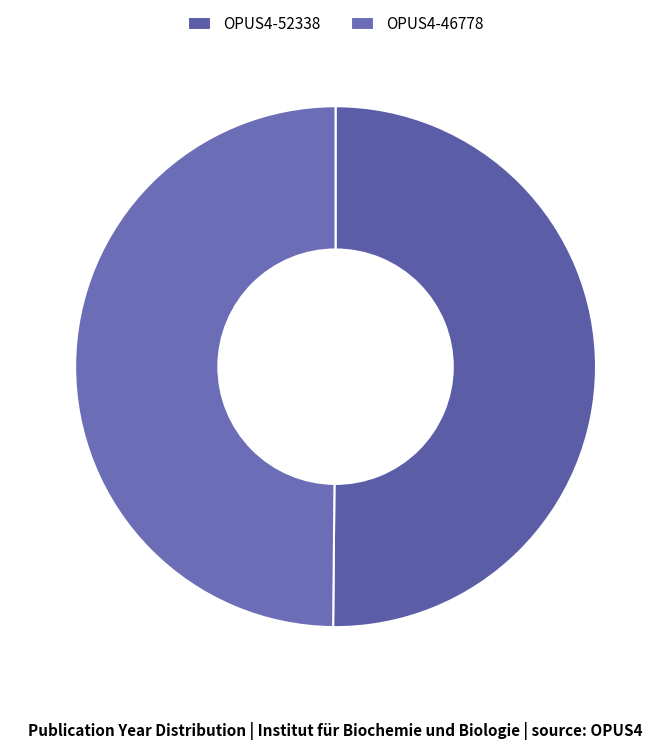

Rank the categories by value from highest to lowest.

OPUS4-52338, OPUS4-46778